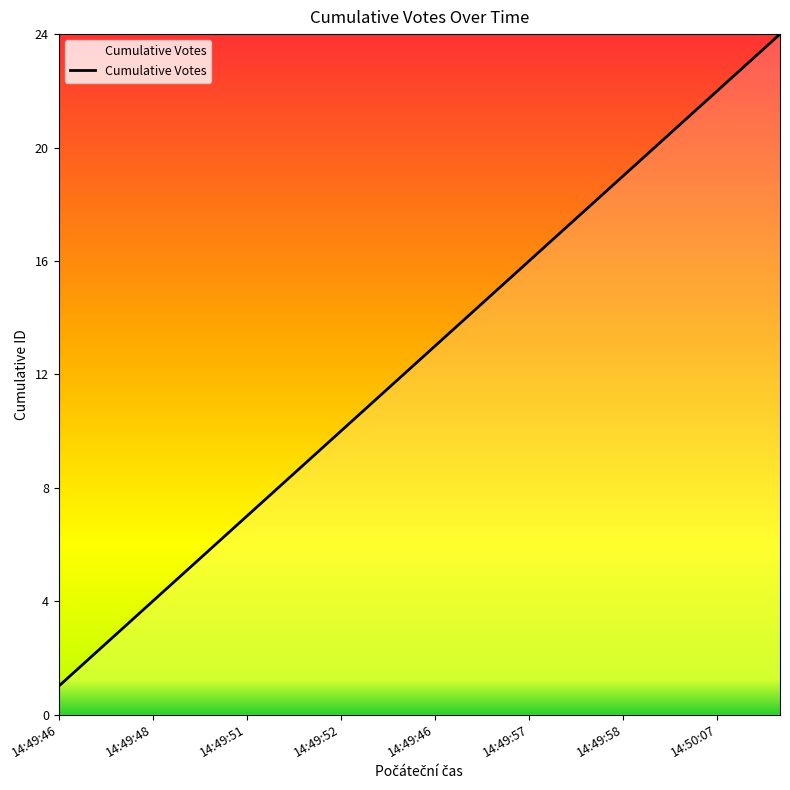

What is the greatest value displayed?

24